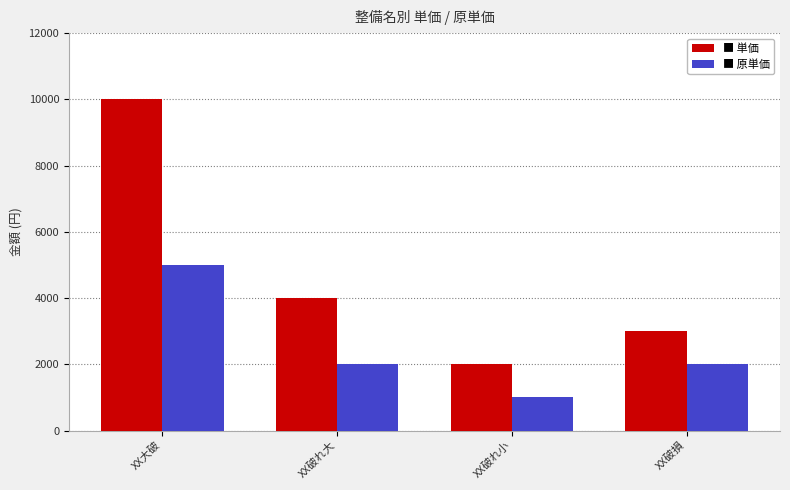

Count the number of categories in the chart.

4